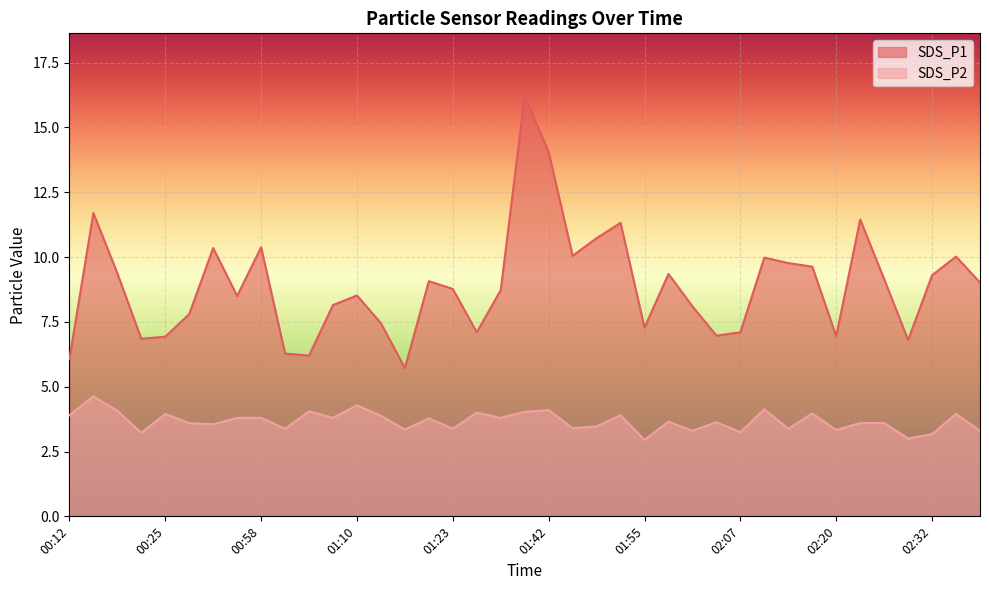

Where is SDS_P1 nearest to the value 10?

02:10